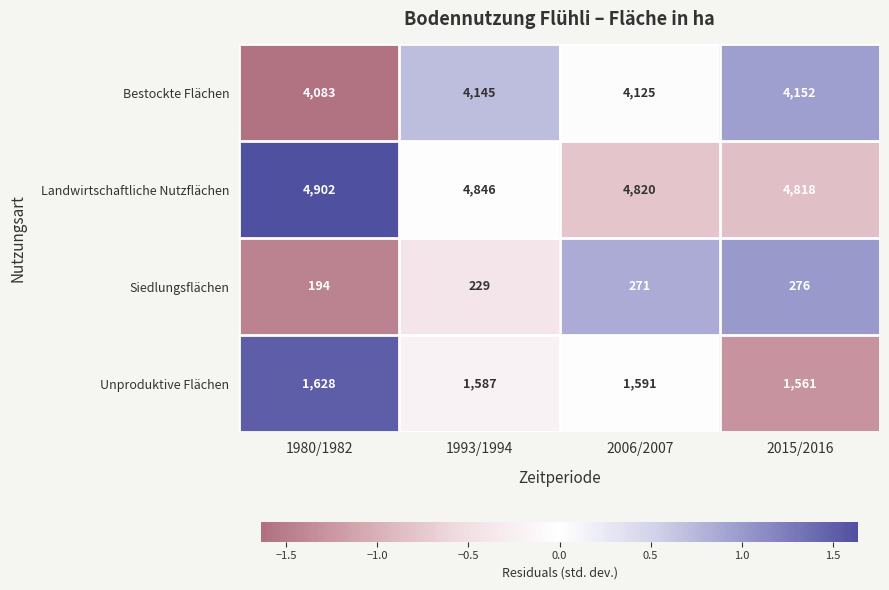

What is the difference between the second highest and second lowest values in the Unproduktive Flächen series?

4